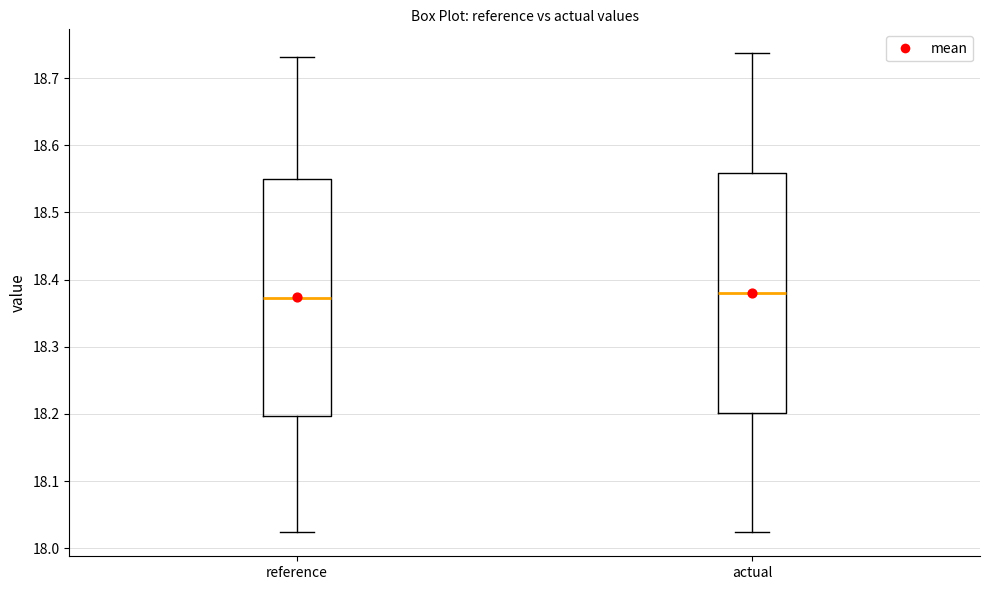

Where does the median line of the box for reference sit on the y-axis? The values are not printed on the chart, so give them approximately, as read against the axis.

18.37